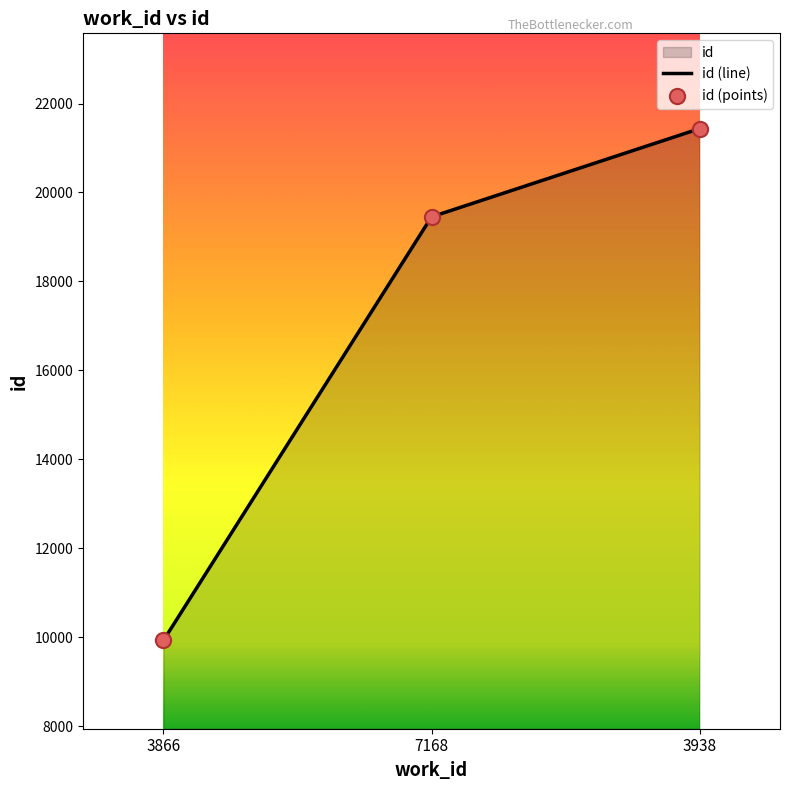

At how many categories does at least one series exceed 10652?

2